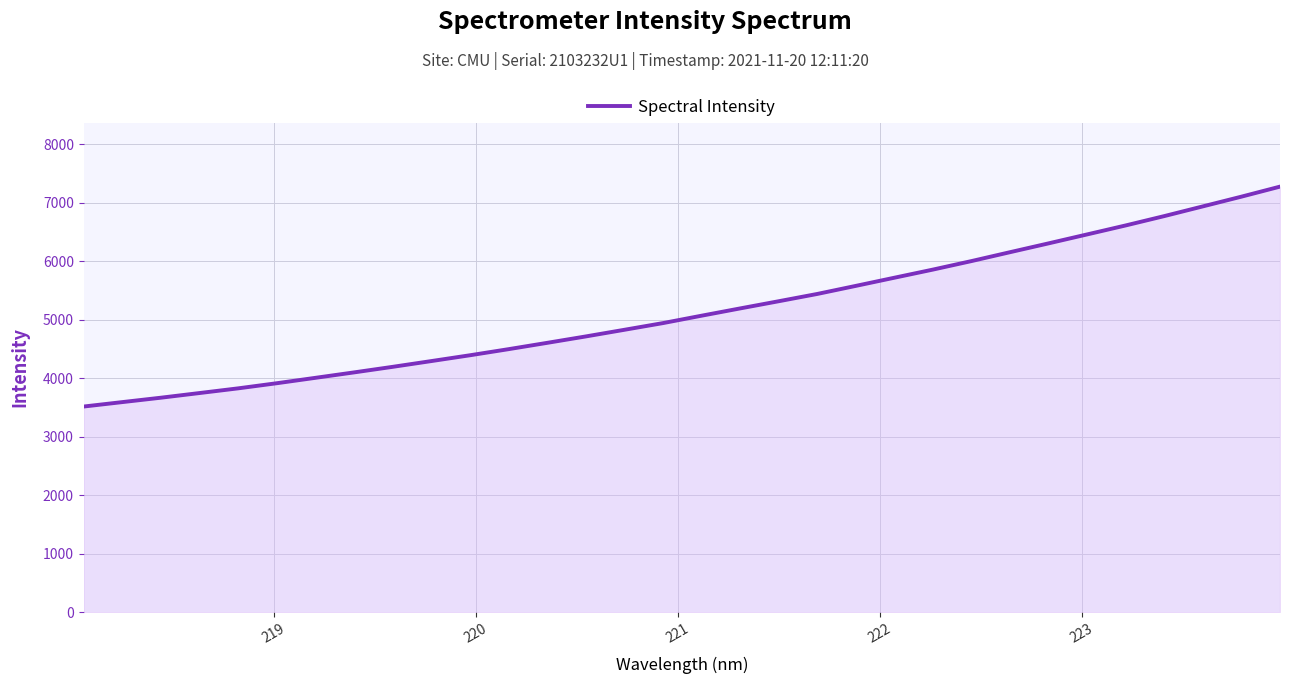

Does the chart have visible grid lines?

Yes